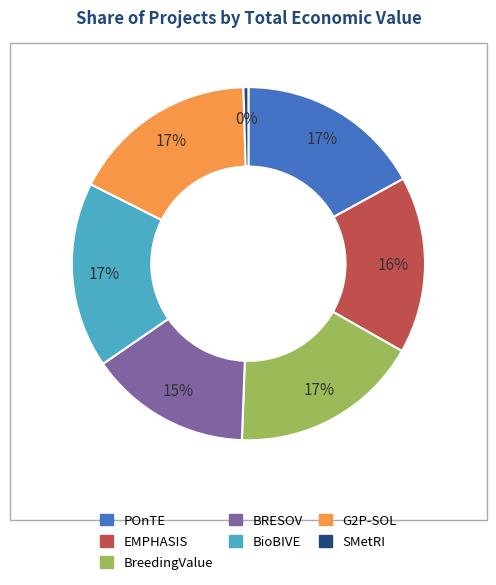

Is there any slice that represents more than half of the pie?

No